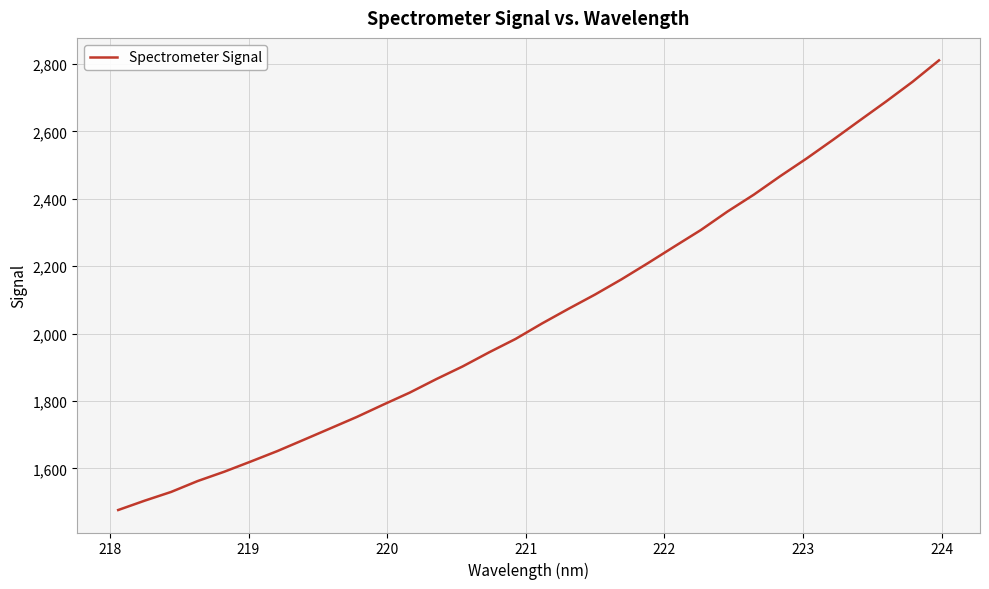

What is the smallest value displayed?

1476.3